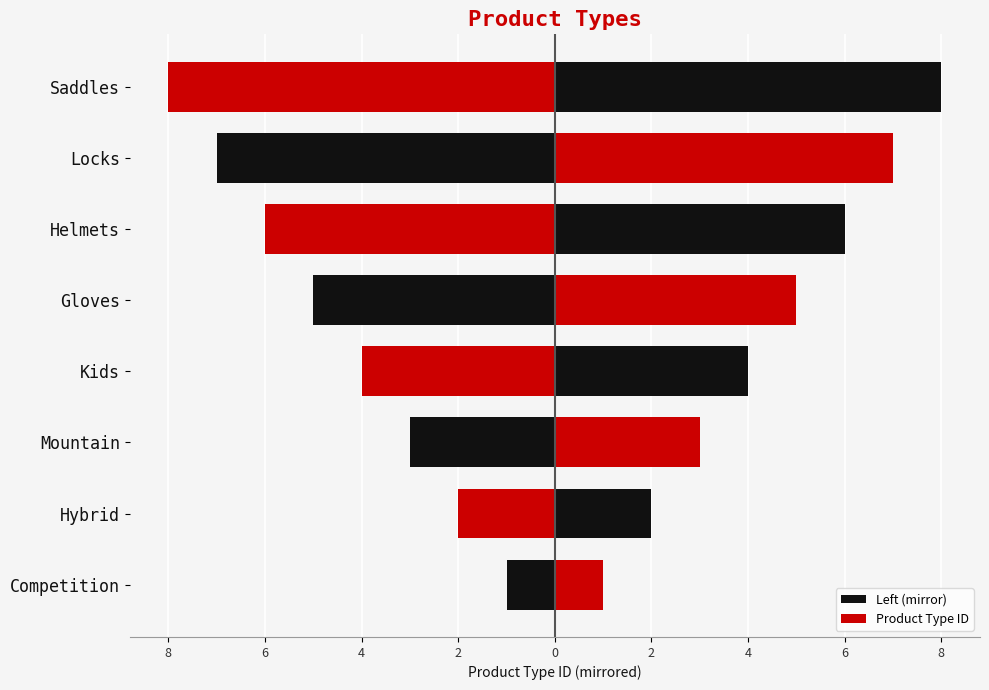

How many values in the Left (mirror) series are below -4?

4